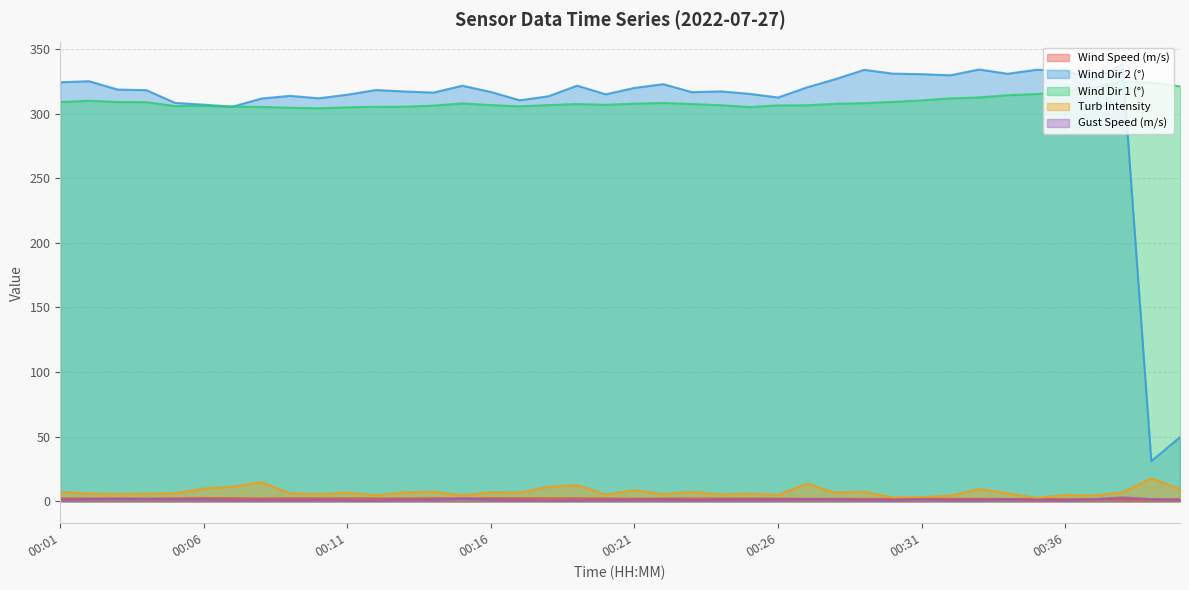

What is the total value across all series at 00:16?

633.8